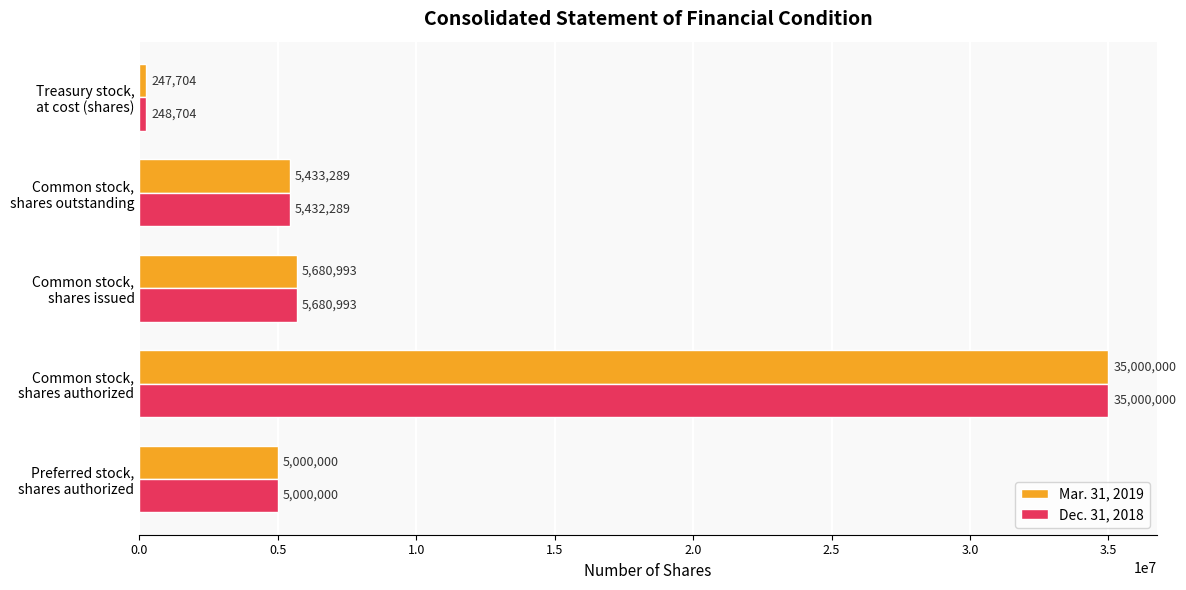

What is the difference between the maximum and minimum values in the Dec. 31, 2018 series?

34751296